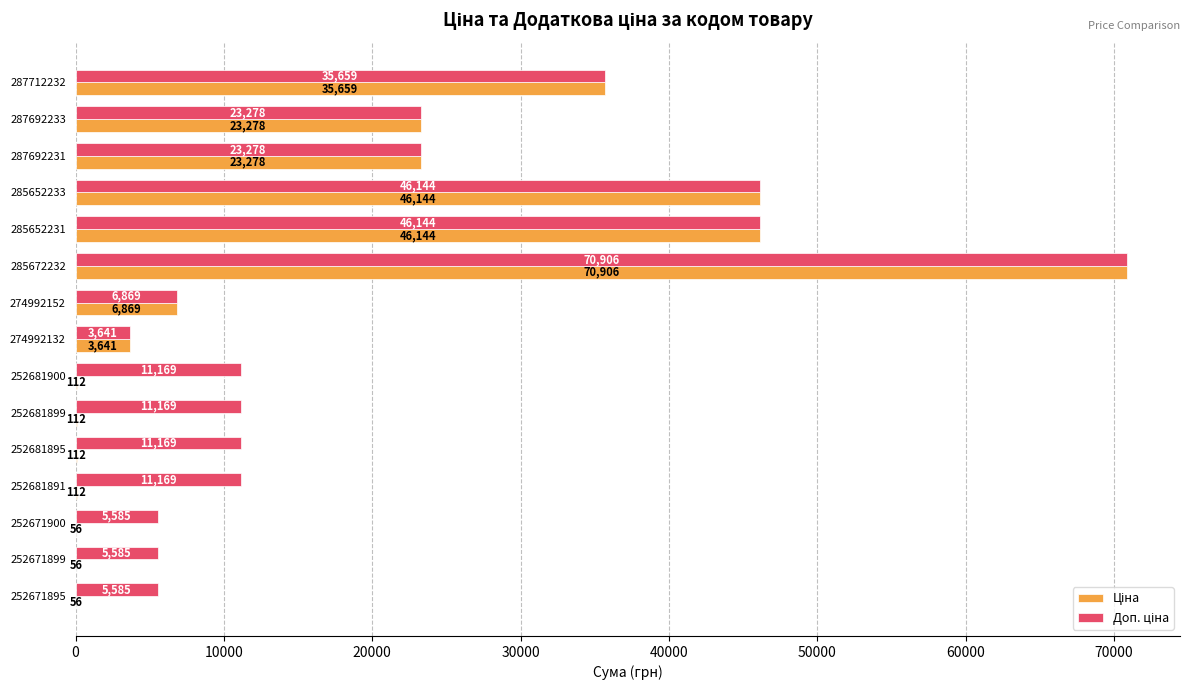

What is the maximum value shown in the chart?

70906.0